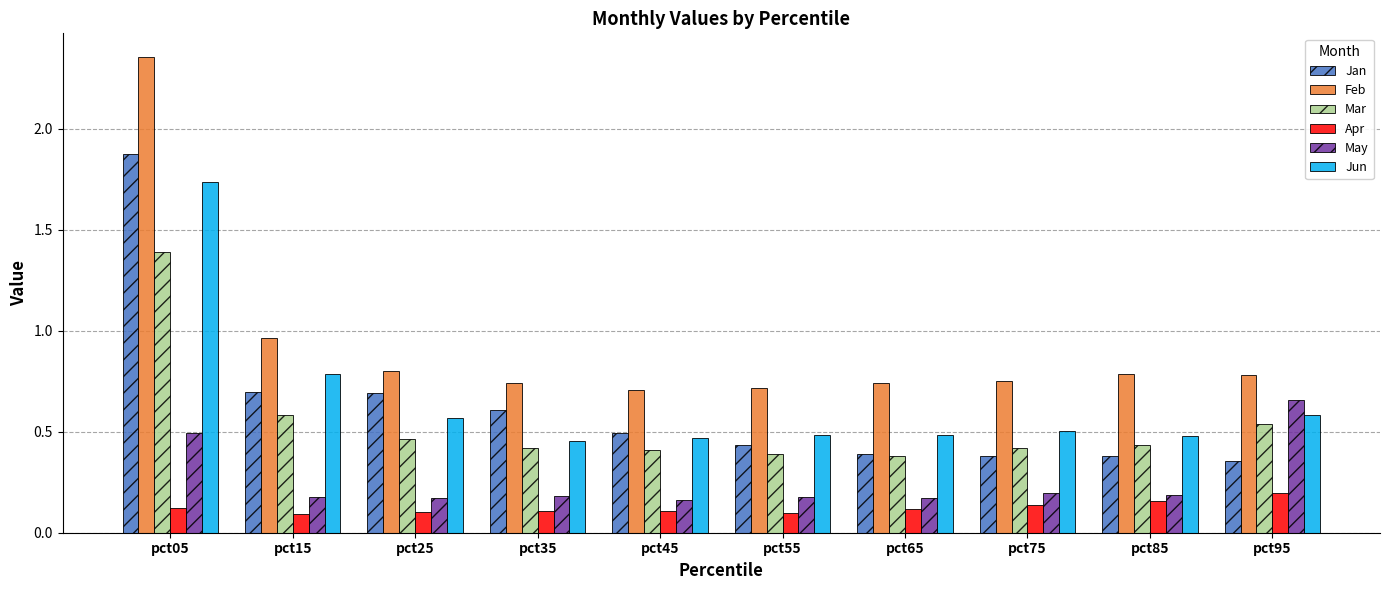

What are all the series names shown in the legend?

Jan, Feb, Mar, Apr, May, Jun